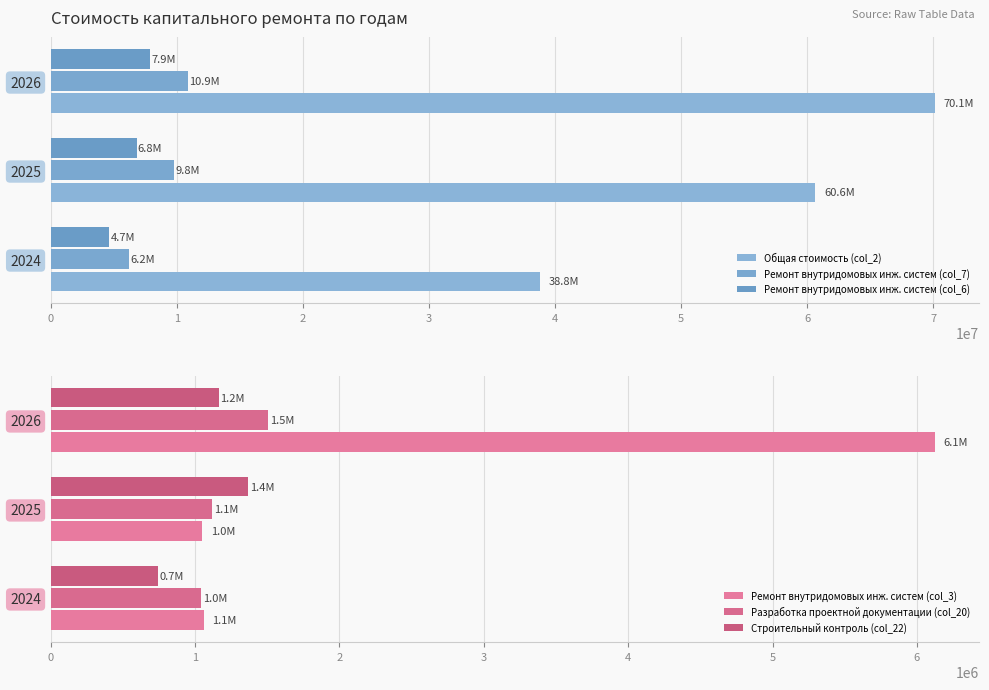

Count the number of categories in the chart.

3